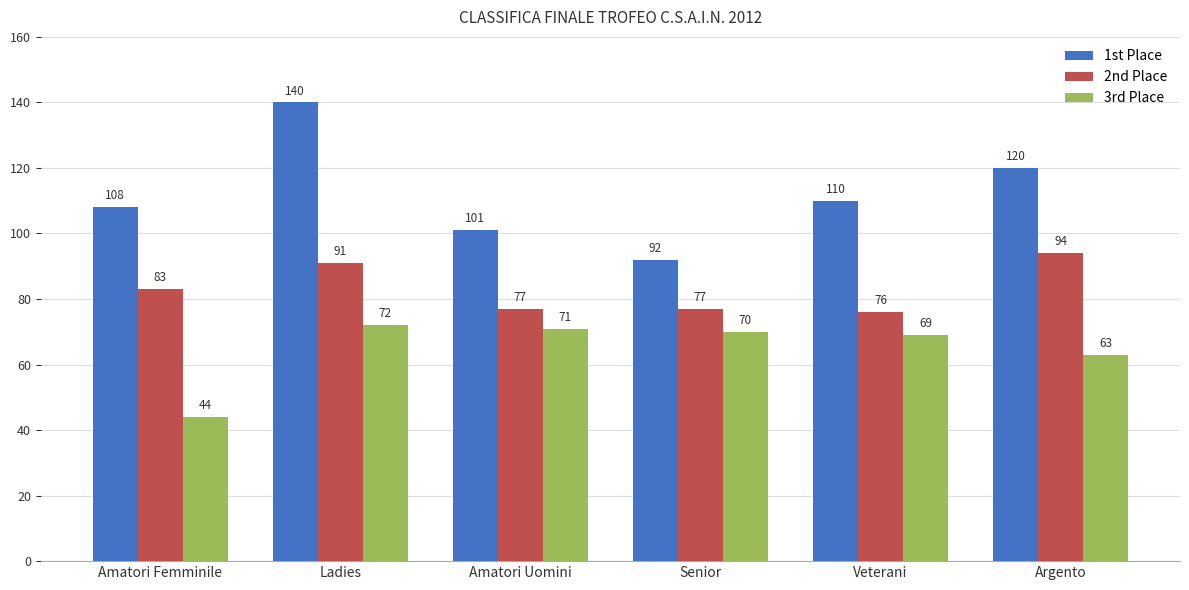

How many series are shown in this chart?

3